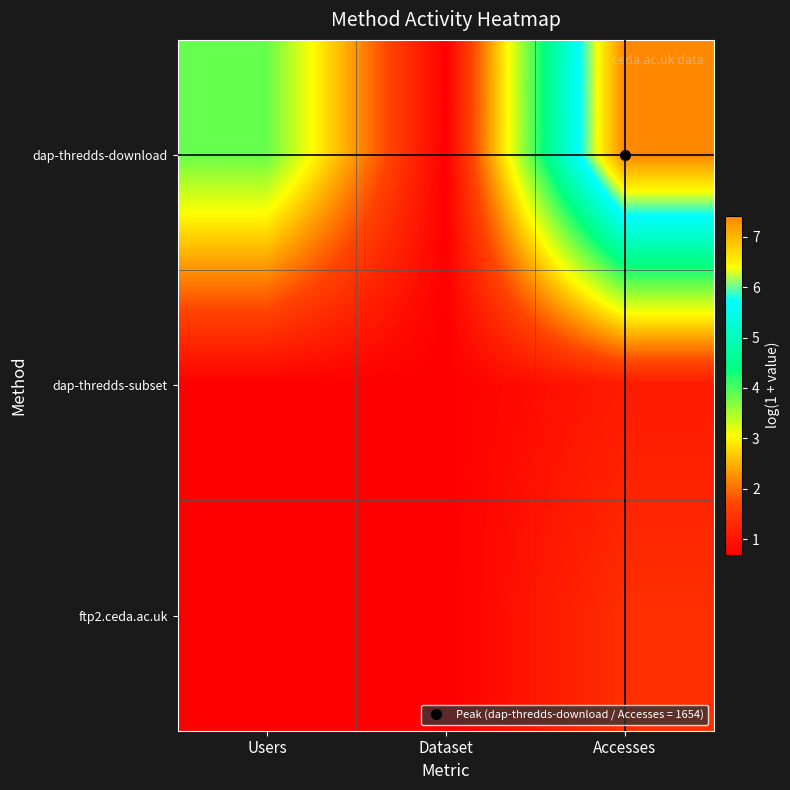

At which category is the sum across all series the highest?

Accesses